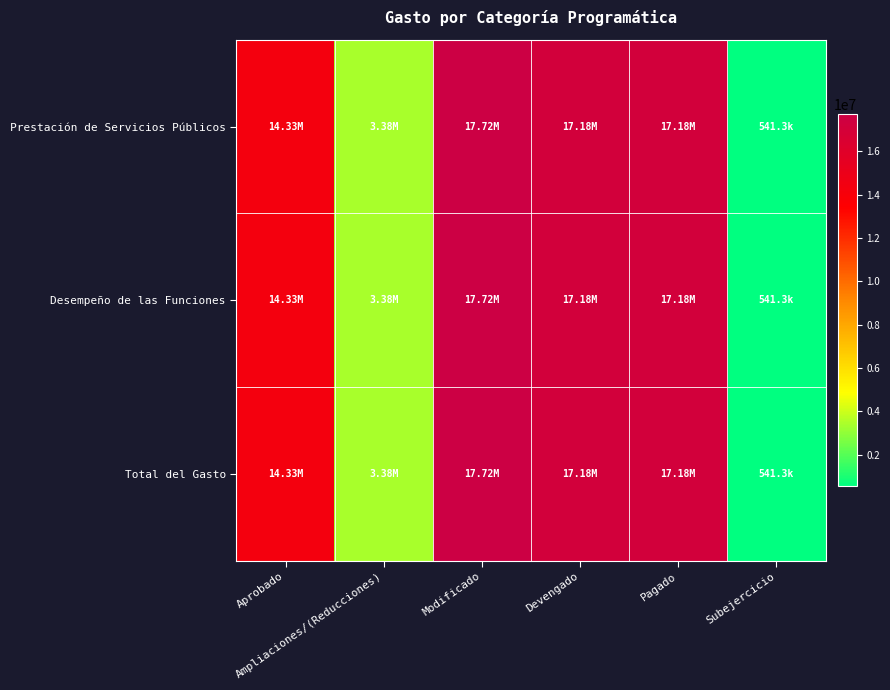

Which series has the largest total across all categories?

Prestación de Servicios Públicos